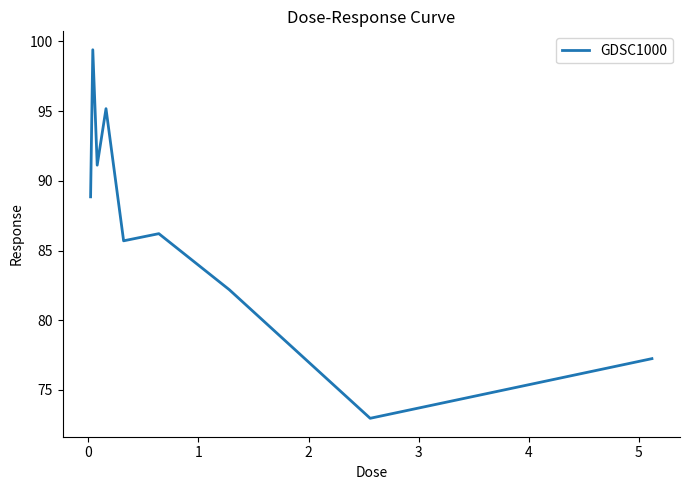

What is the average value?

86.5